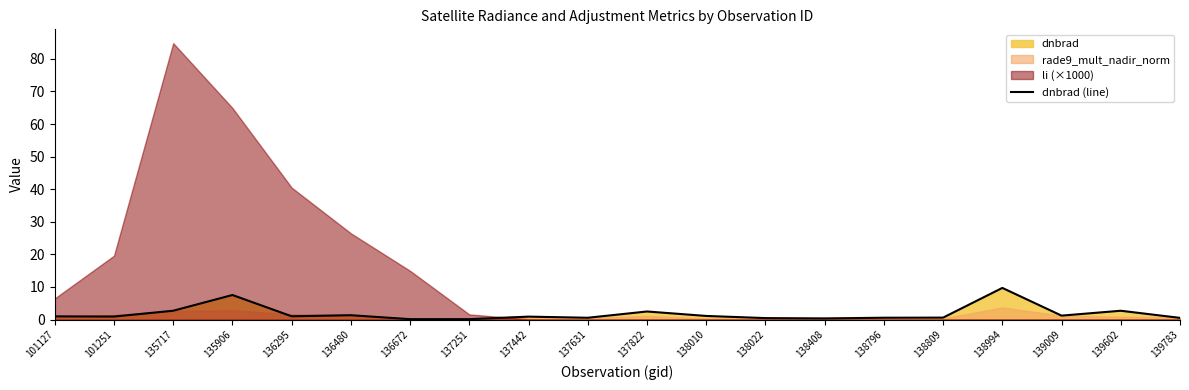

Reading left to right, what are all the values shown in this chart?

1.0	0.9	2.7	7.5	1.0	1.3	0.1	0.1	0.9	0.6	2.5	1.1	0.5	0.4	0.6	0.6	9.7	1.2	2.7	0.5